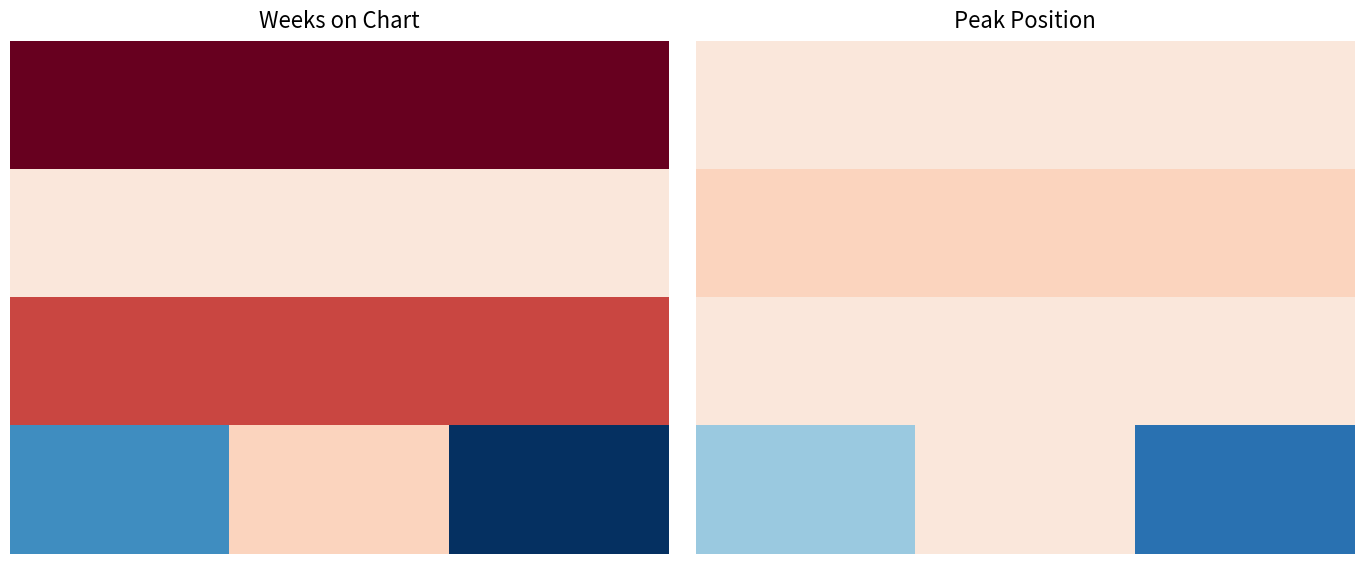

How many data points does each series have?

3